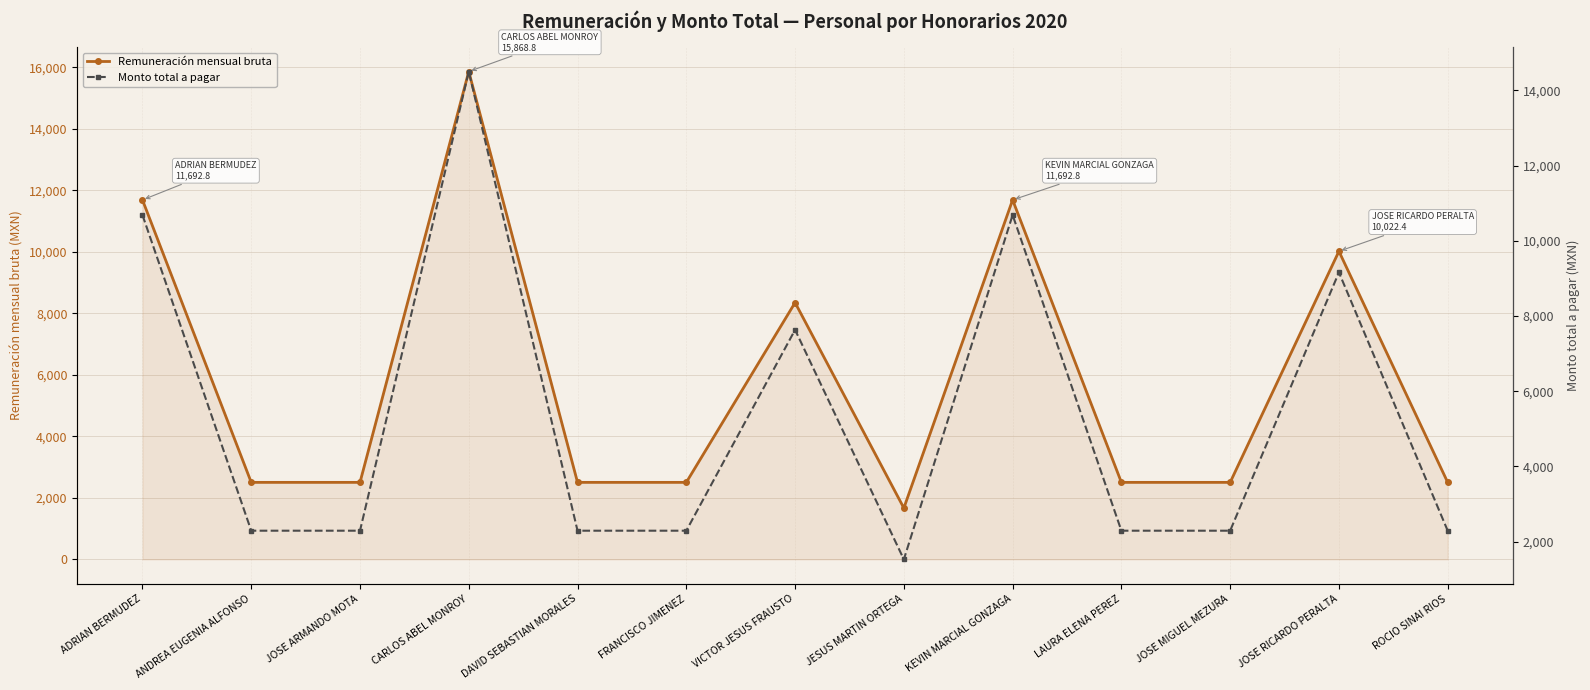

What is the average value of the Remuneración mensual bruta series?

5910.6